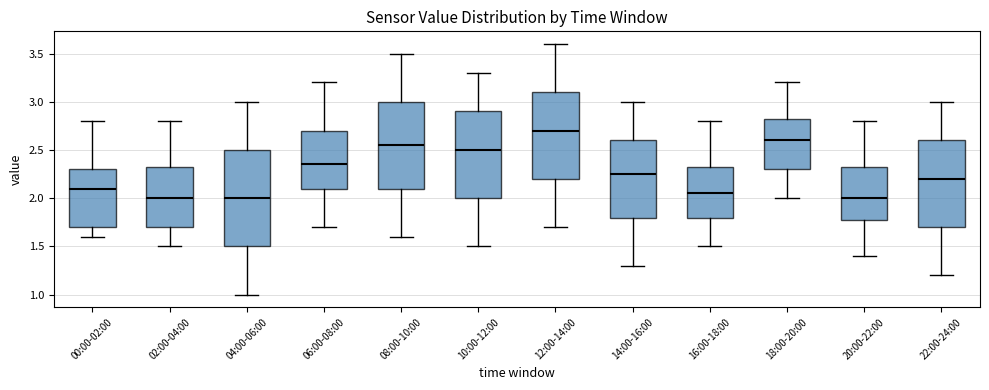

Reading left to right, read every box against the y-axis: the position of its median line, the range the box covers, and the ends of its whiskers. The values are not printed on the chart, so give them approximately, as read against the axis.

00:00-02:00: median 2.10, box 1.70 to 2.30, whiskers 1.60 to 2.80
02:00-04:00: median 2.00, box 1.70 to 2.35, whiskers 1.50 to 2.80
04:00-06:00: median 2.00, box 1.50 to 2.50, whiskers 1.00 to 3.00
06:00-08:00: median 2.35, box 2.10 to 2.70, whiskers 1.70 to 3.20
08:00-10:00: median 2.55, box 2.10 to 3.00, whiskers 1.60 to 3.50
10:00-12:00: median 2.50, box 2.00 to 2.90, whiskers 1.50 to 3.30
12:00-14:00: median 2.70, box 2.20 to 3.10, whiskers 1.70 to 3.60
14:00-16:00: median 2.25, box 1.80 to 2.60, whiskers 1.30 to 3.00
16:00-18:00: median 2.05, box 1.80 to 2.35, whiskers 1.50 to 2.80
18:00-20:00: median 2.60, box 2.30 to 2.85, whiskers 2.00 to 3.20
20:00-22:00: median 2.00, box 1.80 to 2.35, whiskers 1.40 to 2.80
22:00-24:00: median 2.20, box 1.70 to 2.60, whiskers 1.20 to 3.00